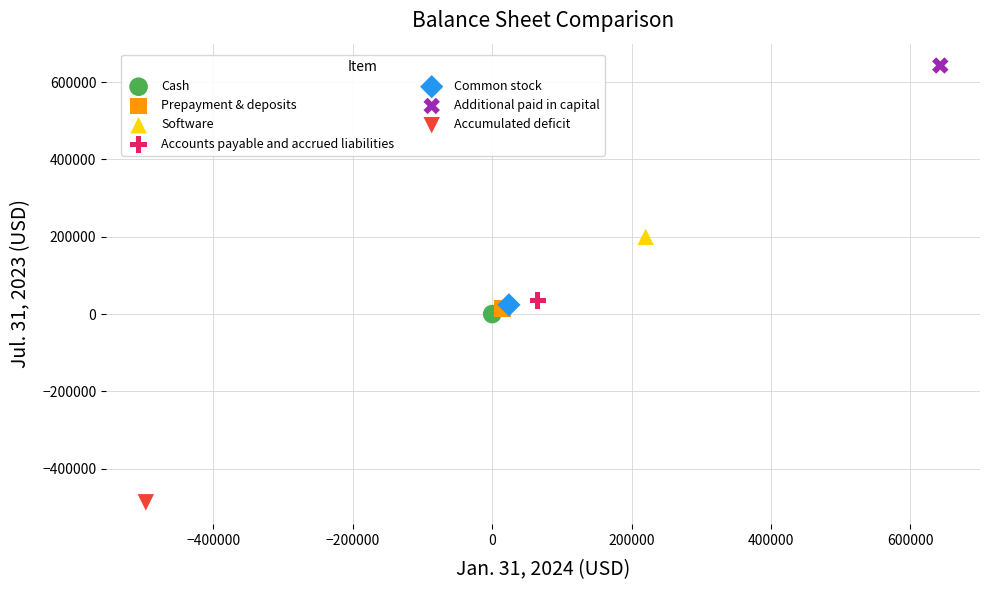

Which series contains the lowest Y value?

Accumulated deficit